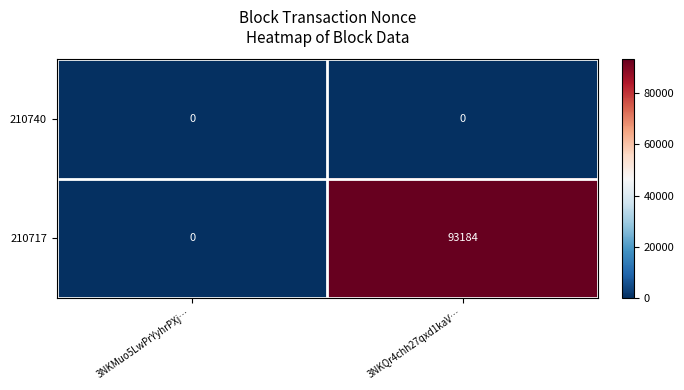

Rank the series by their average value, from lowest to highest.

210740, 210717